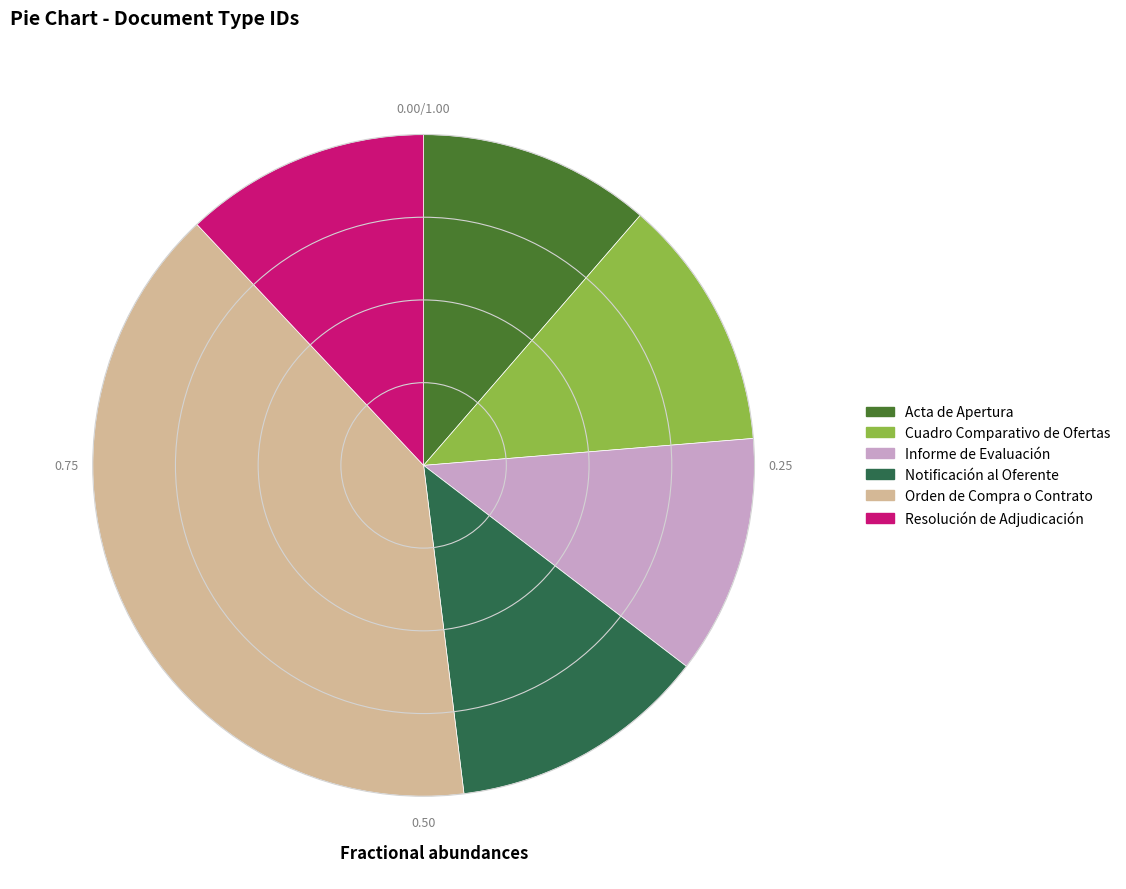

What is the largest slice in the pie chart?

Orden de Compra o Contrato